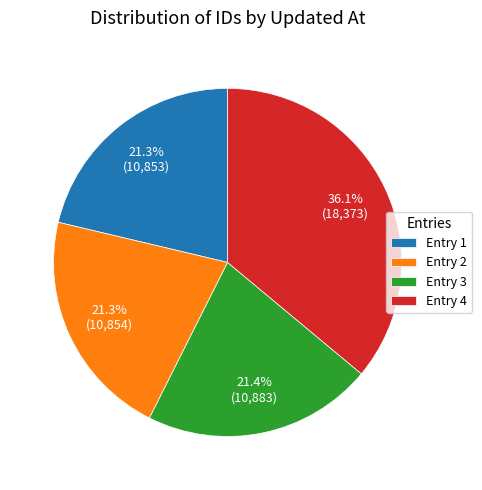

To the nearest percent, what is the difference between the largest and smallest slice percentages?

15%